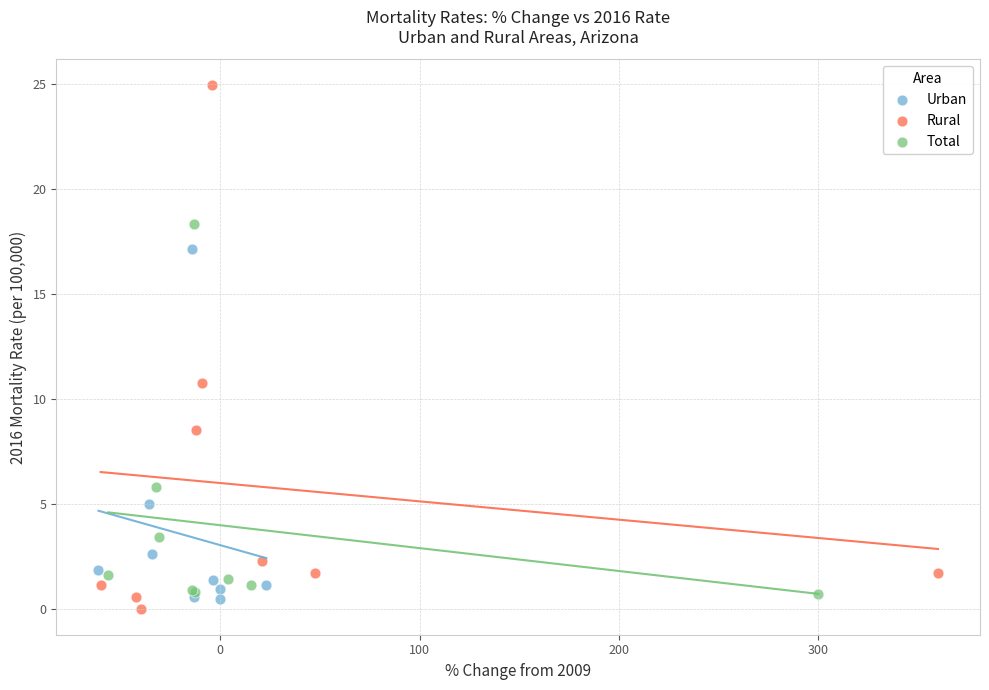

Which series has the largest Y range (max minus min)?

Rural